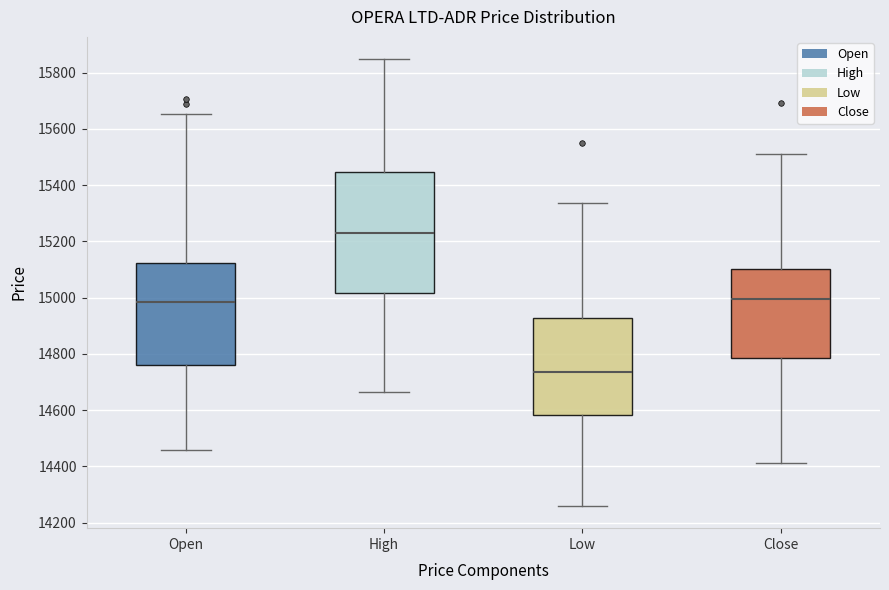

Where is the upper edge of the box for Close on the y-axis? The values are not printed on the chart, so give them approximately, as read against the axis.

15100